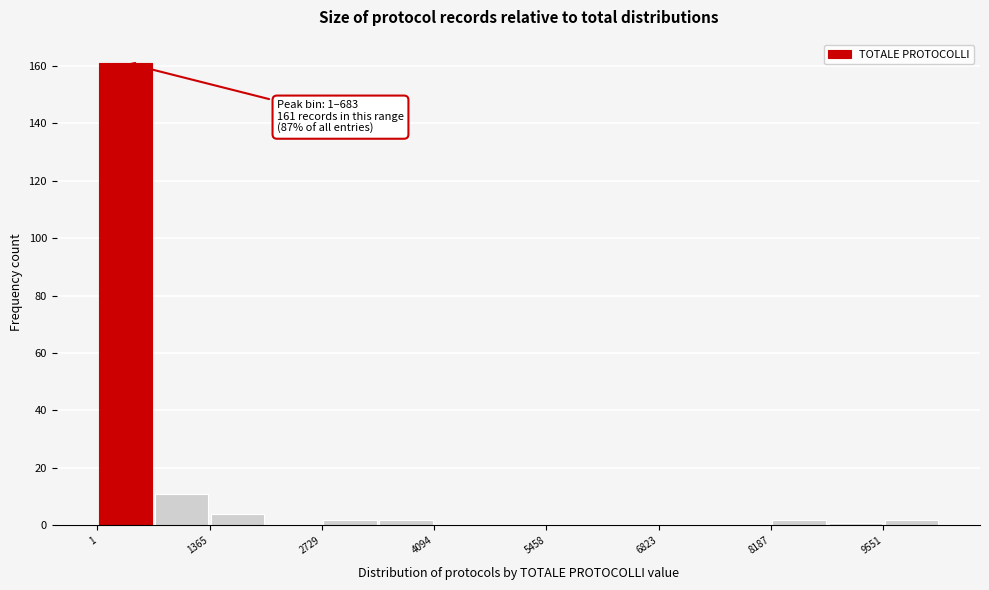

Around what value on the x-axis is the tallest bar? Give the approximate position of its centre, as read against the axis.

400